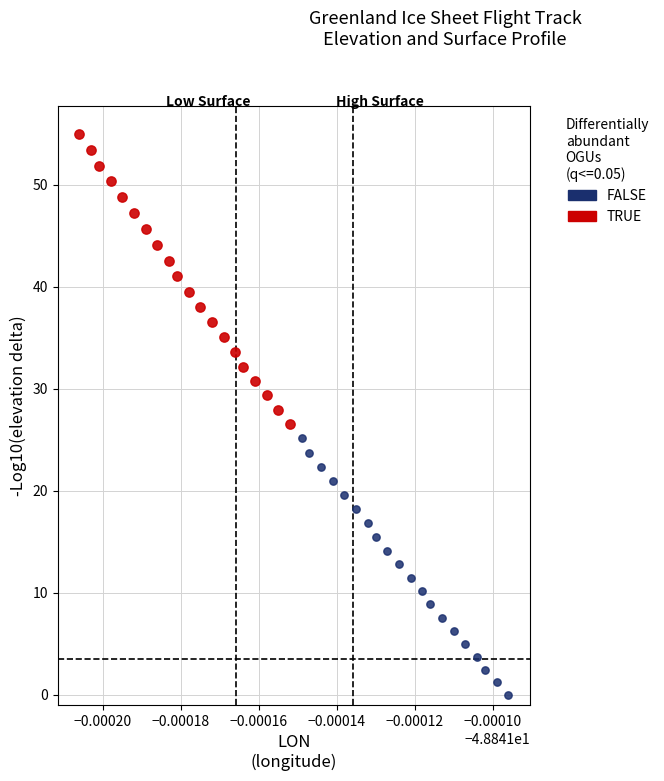

Which series contains the lowest Y value?

FALSE